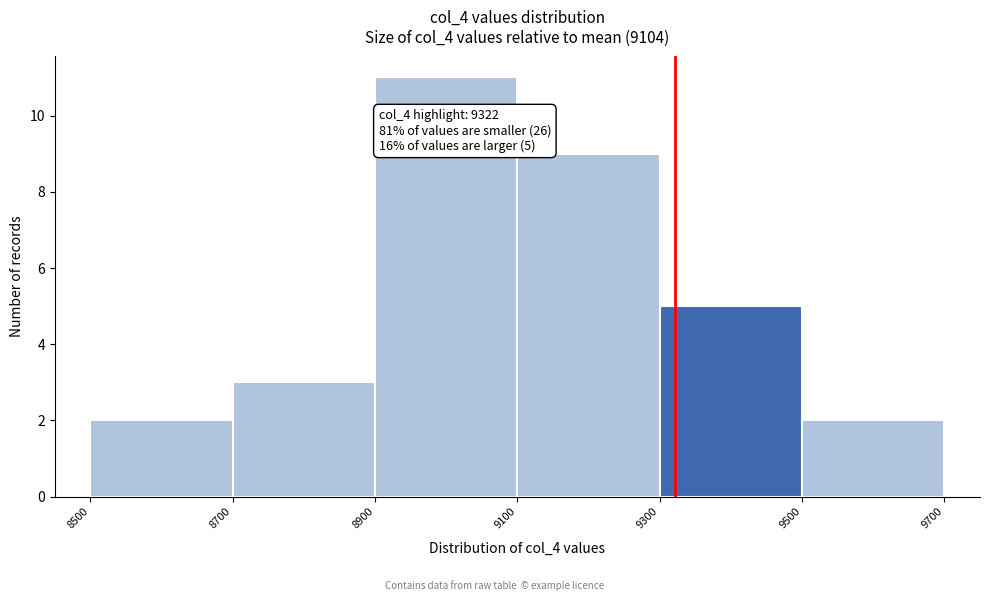

Which range on the x-axis has the tallest bar?

8900 to 9100